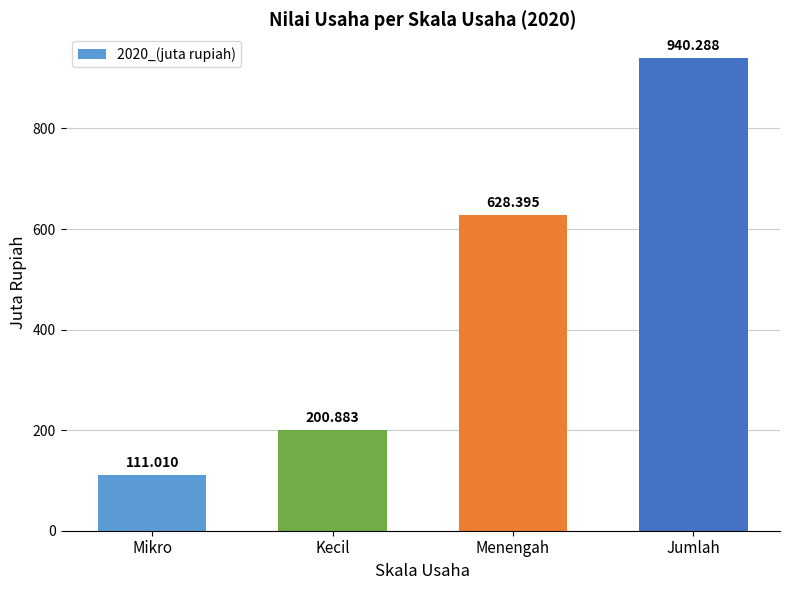

Which category has the highest value across all series?

Jumlah